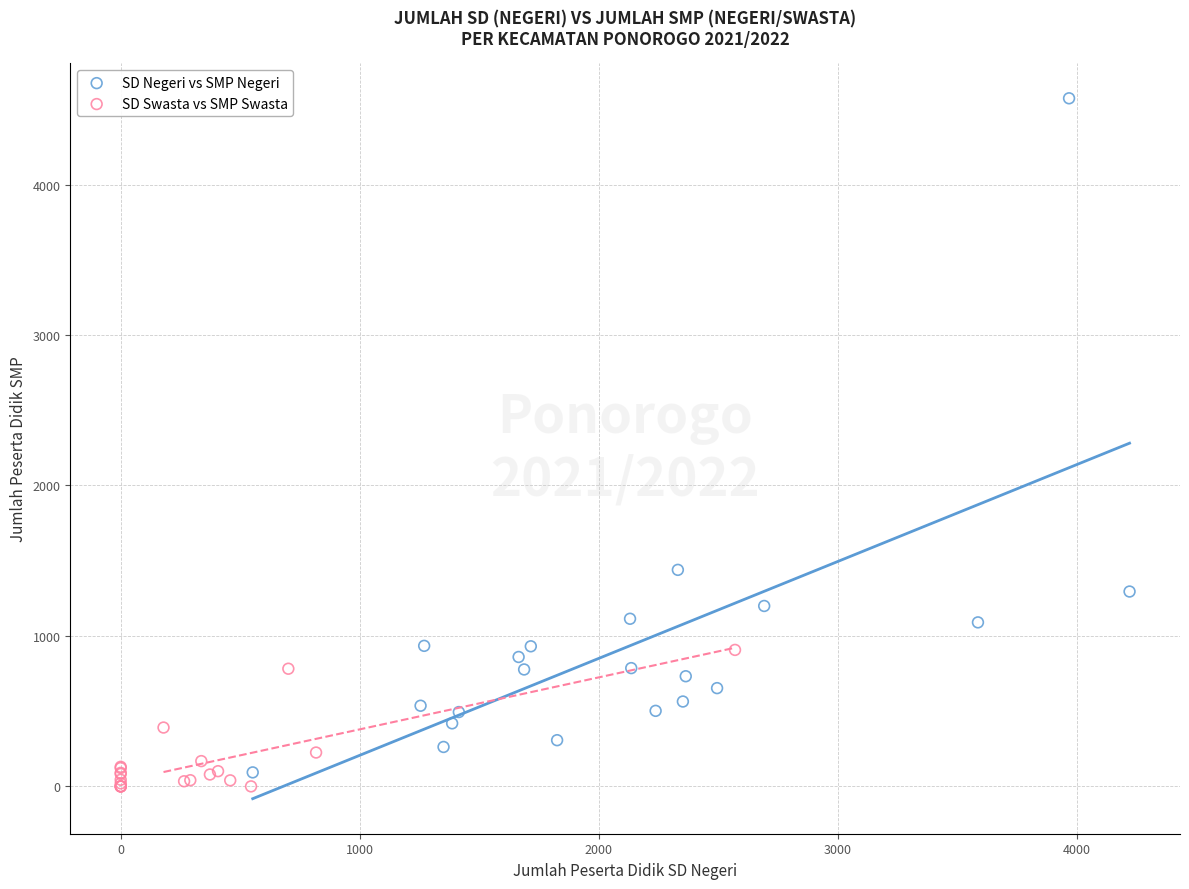

Which series contains the highest Y value?

SD Negeri vs SMP Negeri